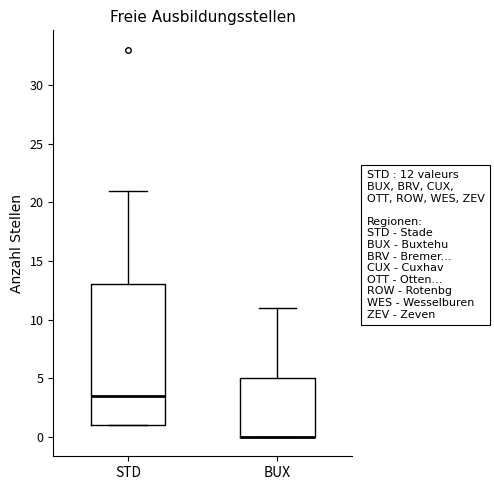

Reading left to right, transcribe this box plot: for each box, give where its median line is, the range the box spans, and where its two whiskers end, as read against the y-axis. The values are not printed on the chart, so give them approximately, as read against the axis.

STD: median 3.5, box 1.0 to 13.0, whiskers 1.0 to 21.0
BUX: median 0.0 (drawn on the box's lower edge), box 0.0 to 5.0, whiskers 0.0 to 11.0